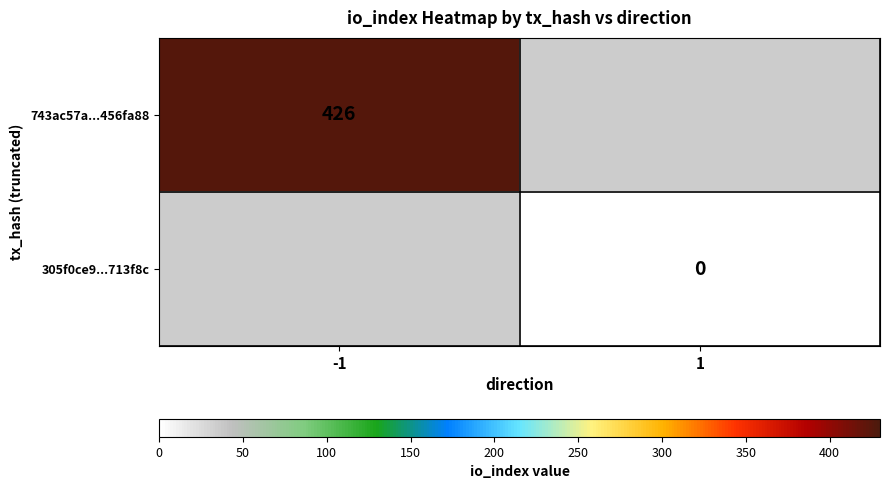

True or false: 743ac57a...456fa88 has a value of 643 at -1.

False